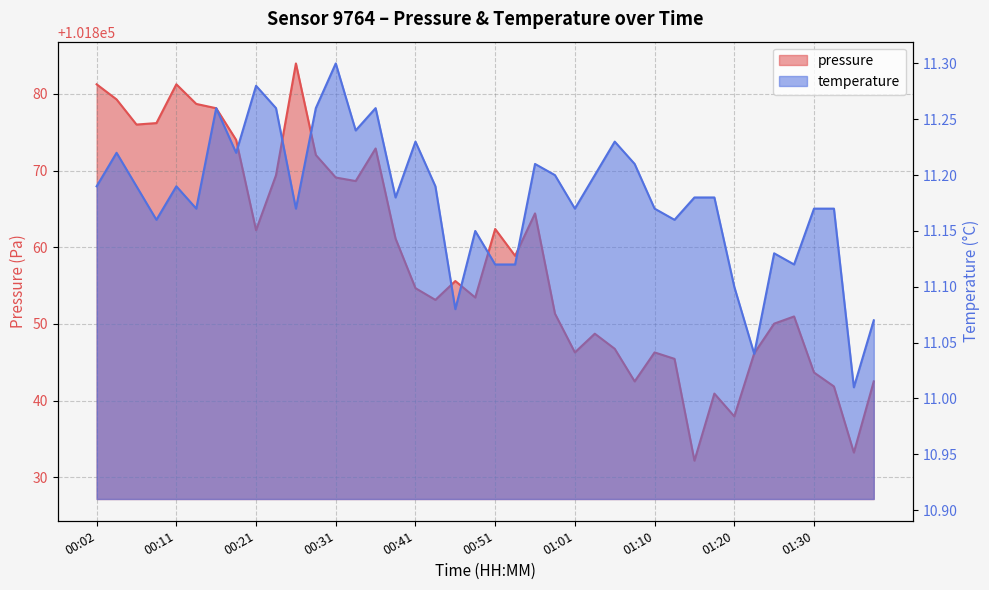

True or false: pressure and temperature cross at least once.

False